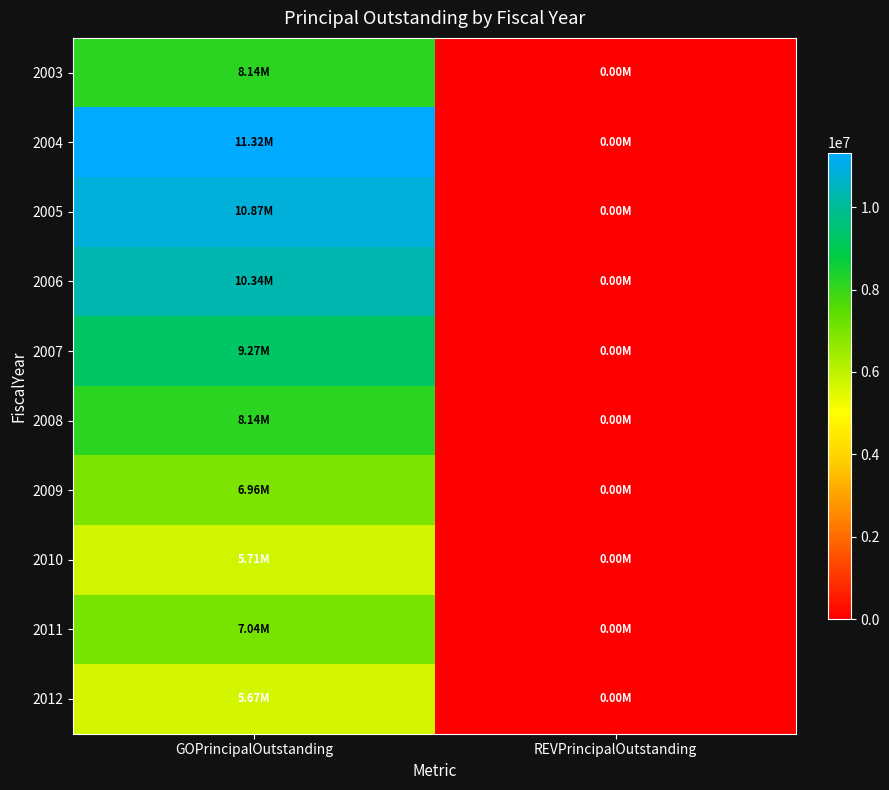

At how many categories does at least one series exceed 10956217?

1